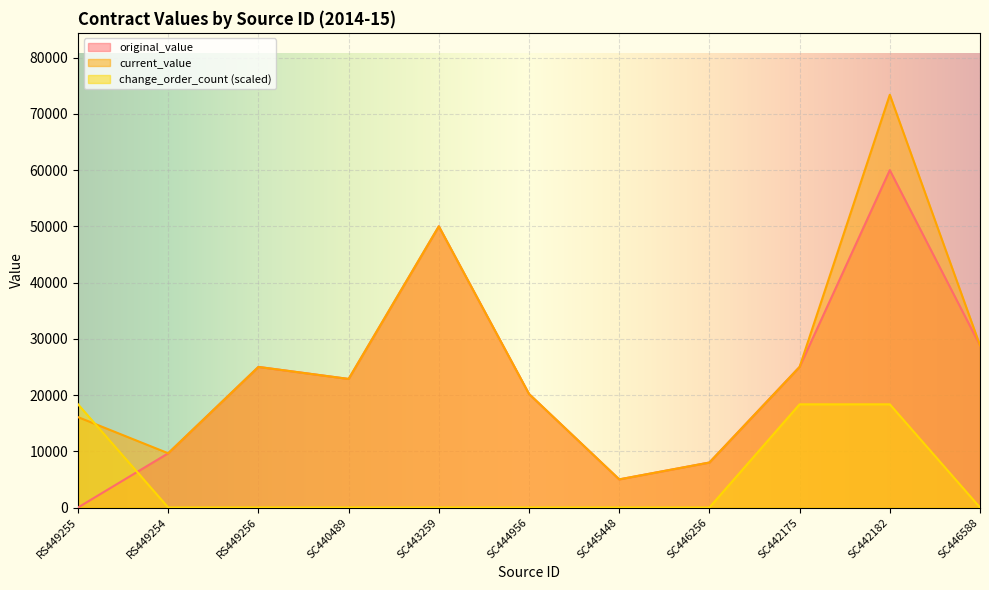

What is the sum of all current_value values?

283992.5